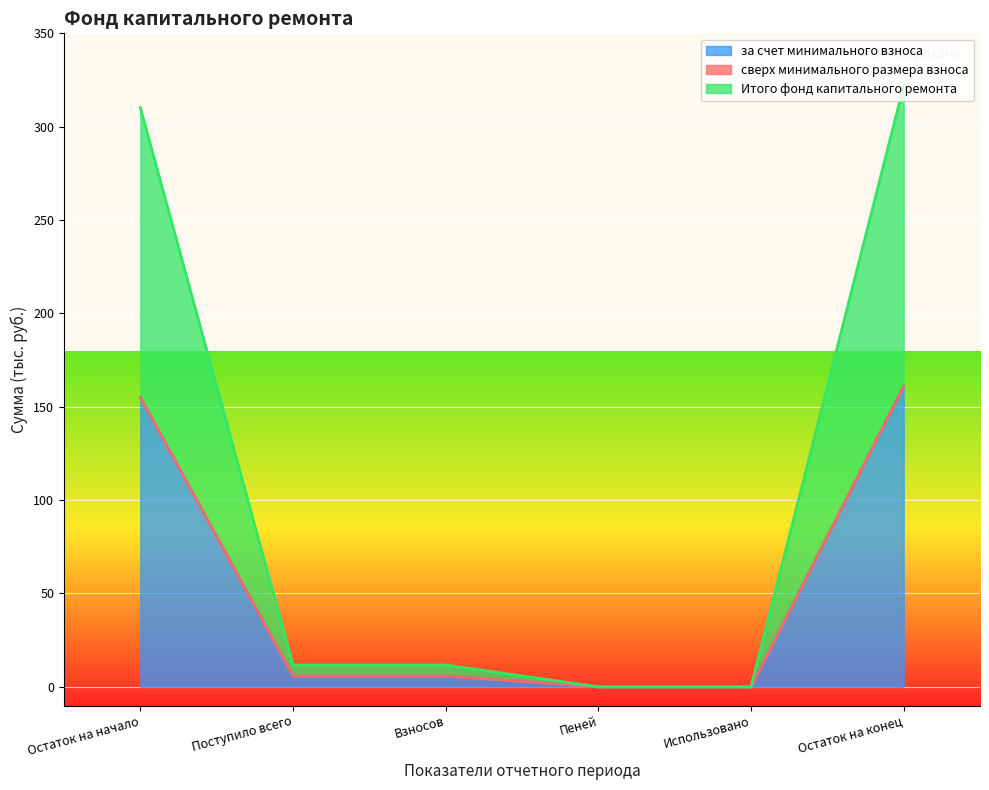

Between Пеней and Остаток на конец, which is larger?

Остаток на конец